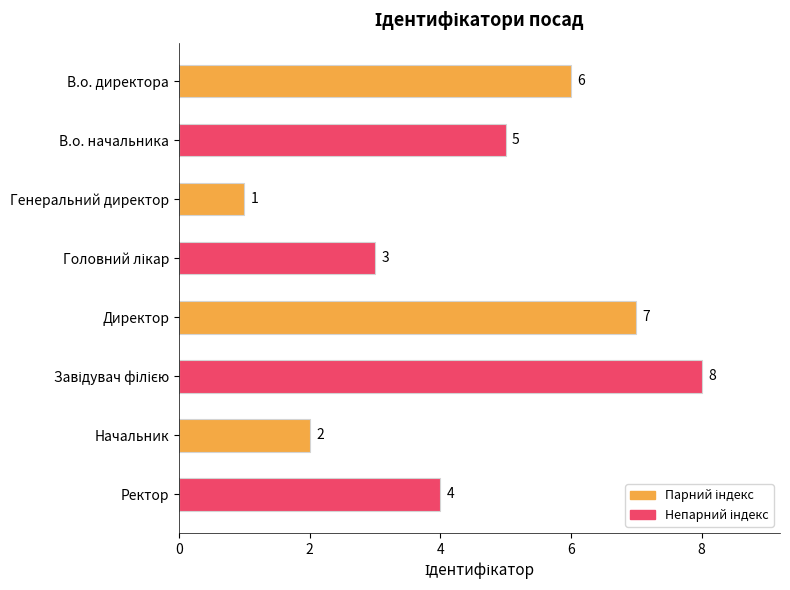

How many values are below 5?

4